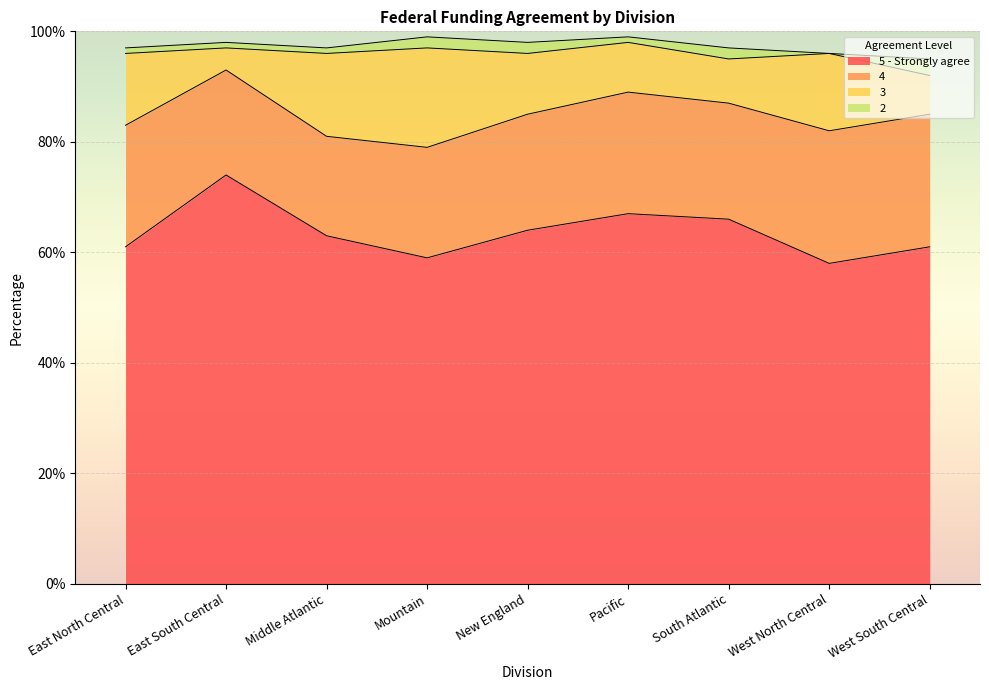

True or false: 5 - Strongly agree and 3 intersect in this chart.

False